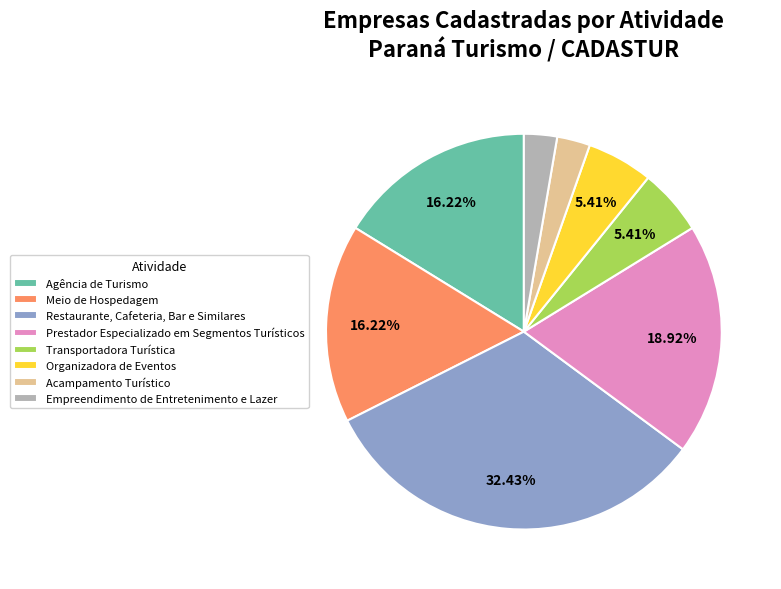

How many slices are in this pie chart?

8